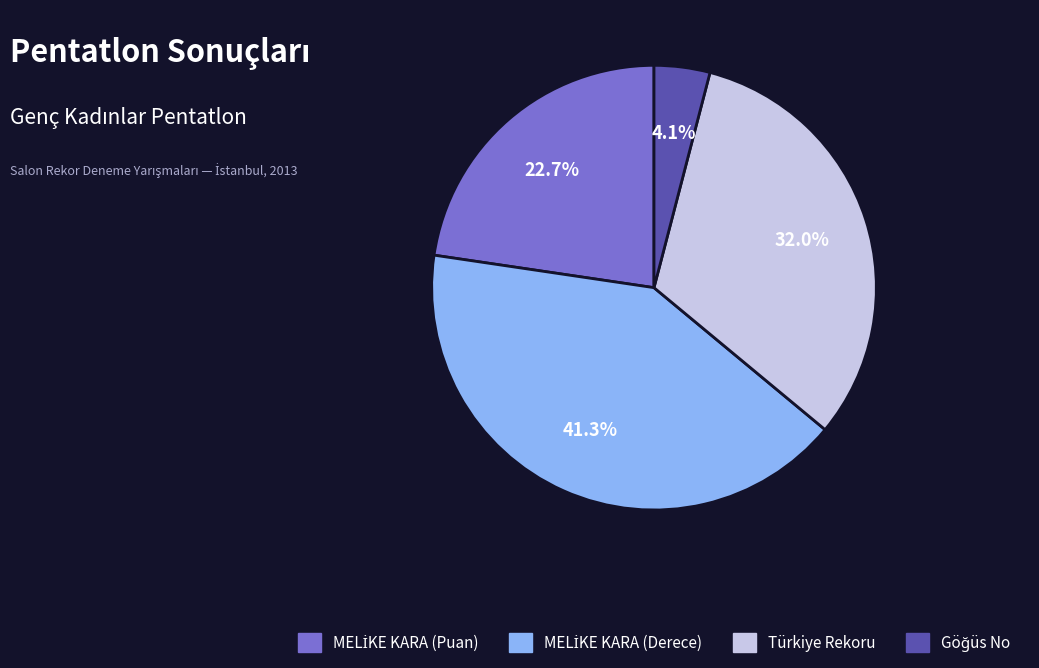

How much of the chart is everything except Türkiye Rekoru?

68.0%